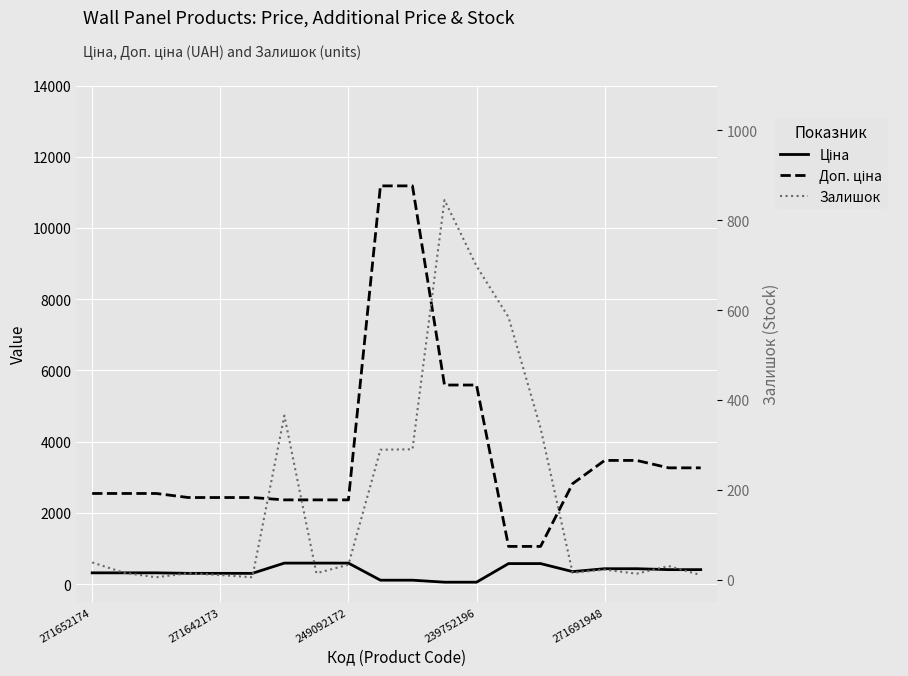

True or false: Доп. ціна and Ціна cross at least once.

False